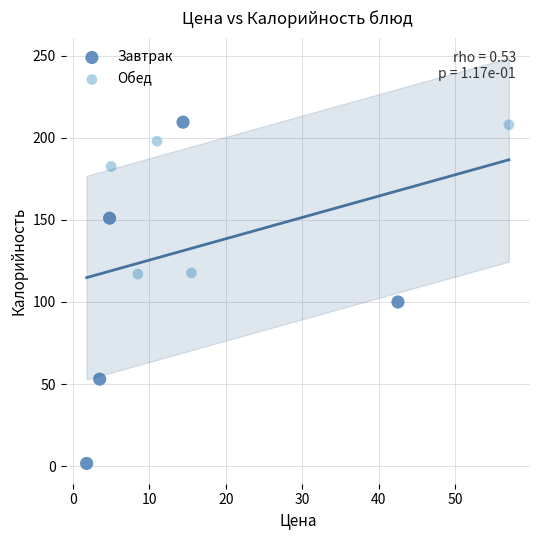

Which series reaches the minimum Y coordinate?

Завтрак